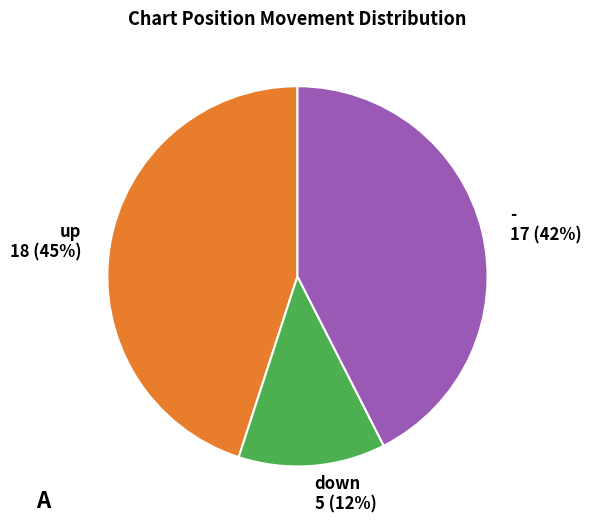

Between down and up, which is larger?

up